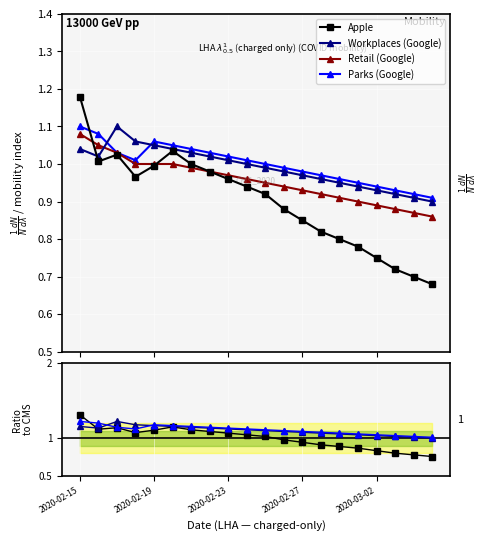

True or false: Workplaces (Google) has more than 2 points higher than both neighbors.

False